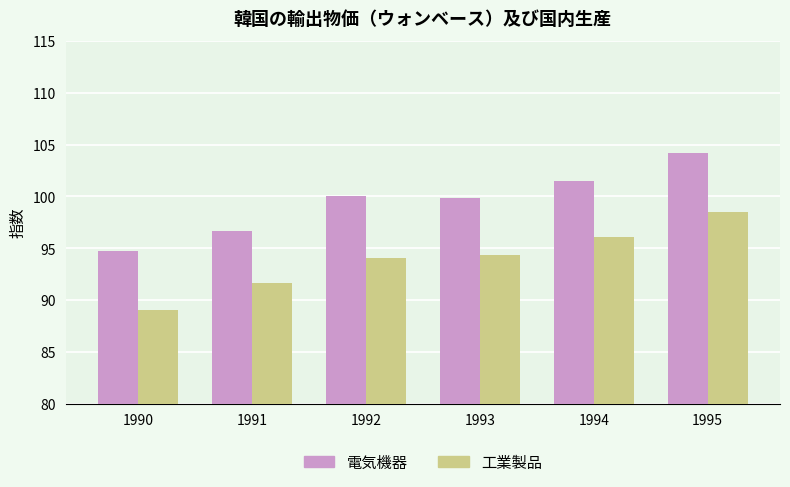

True or false: 工業製品 has a value of 30.8 at 1994.

False